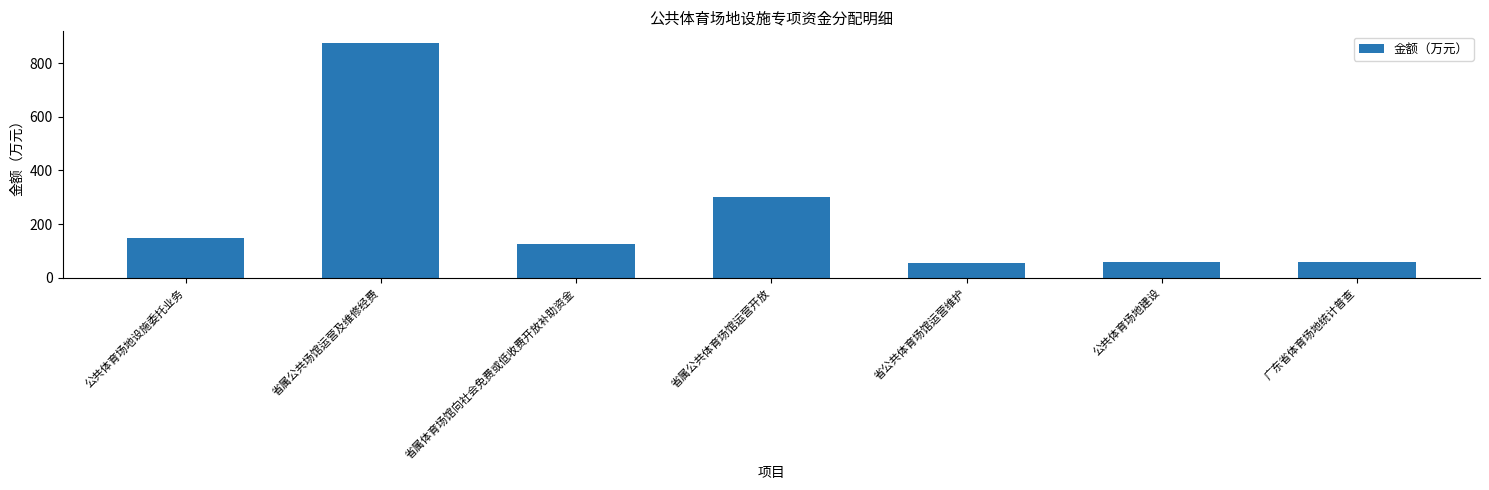

What is the smallest value displayed?

56